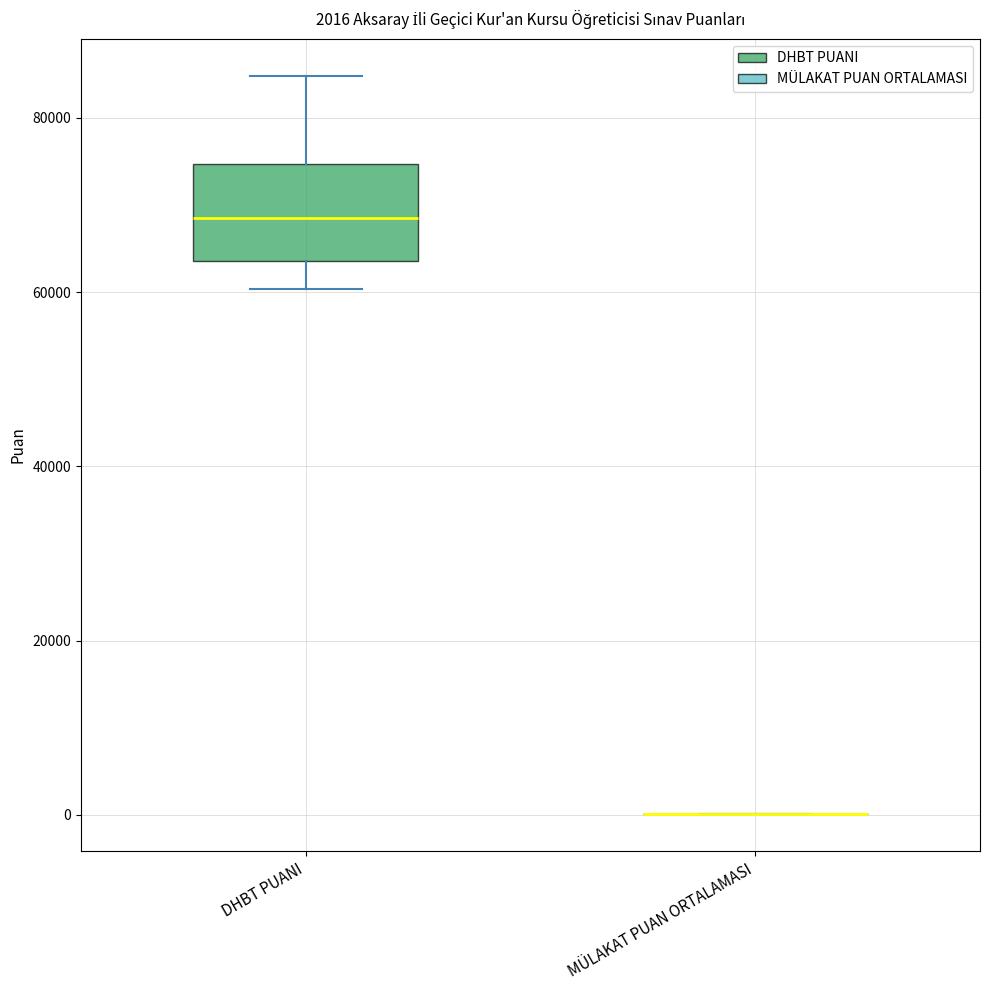

Which box is the tallest, from its lower edge to its upper edge?

DHBT PUANI